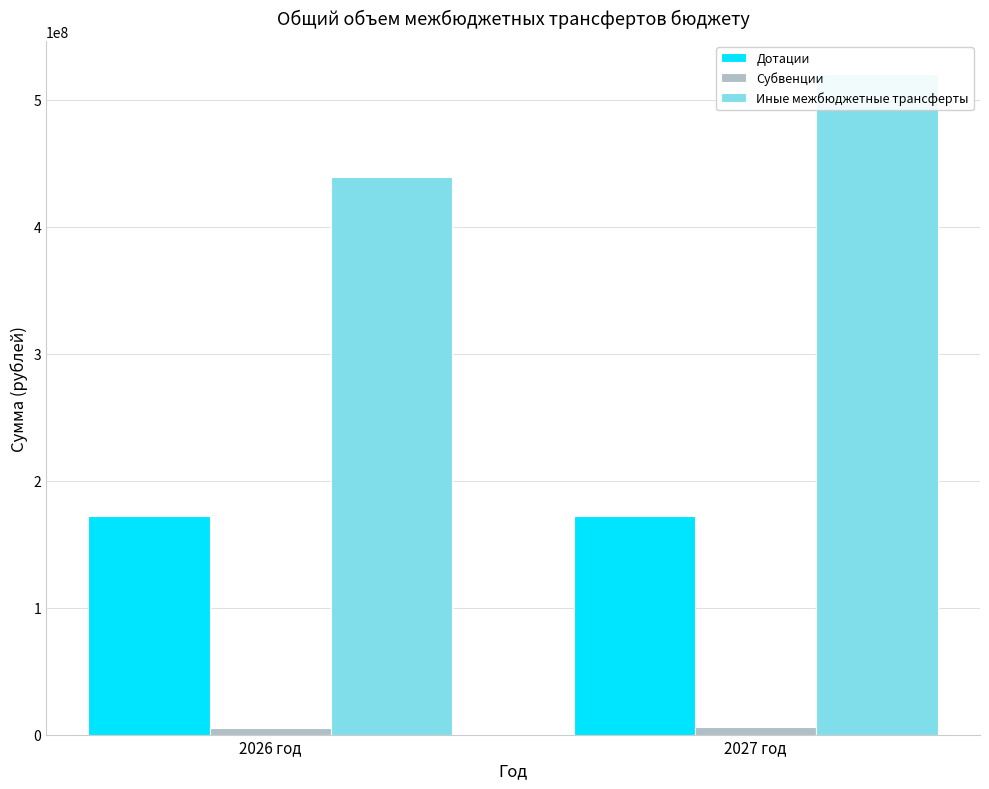

Count the Иные межбюджетные трансферты values in the range 439075354 to 520505054.

2